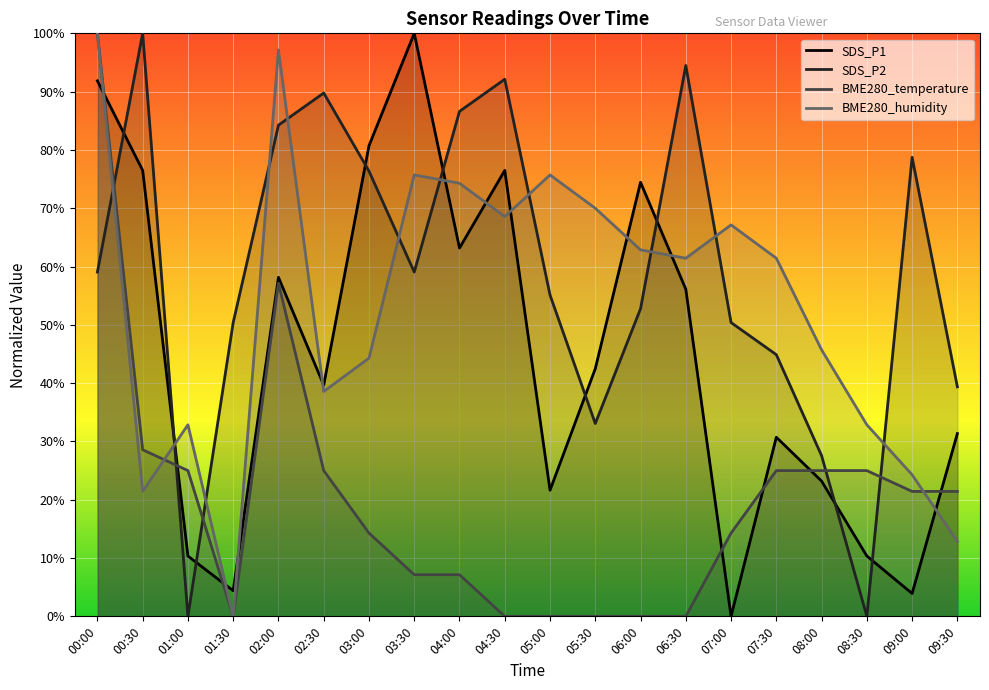

What are all the series names shown in the legend?

SDS_P1, SDS_P2, BME280_temperature, BME280_humidity